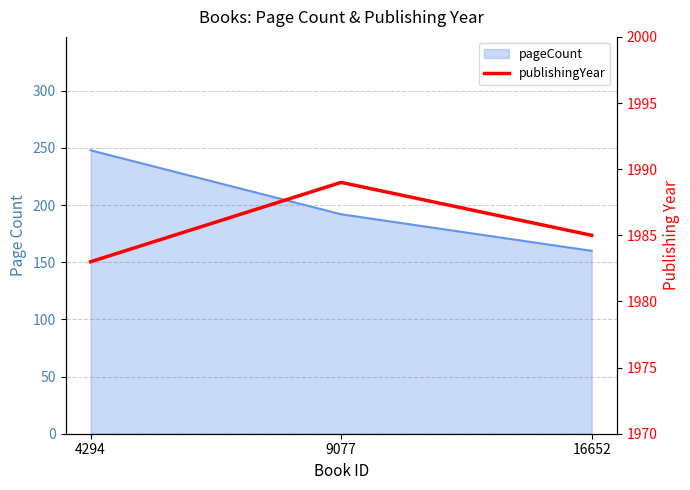

Which has a higher value, 16652 or 4294?

4294